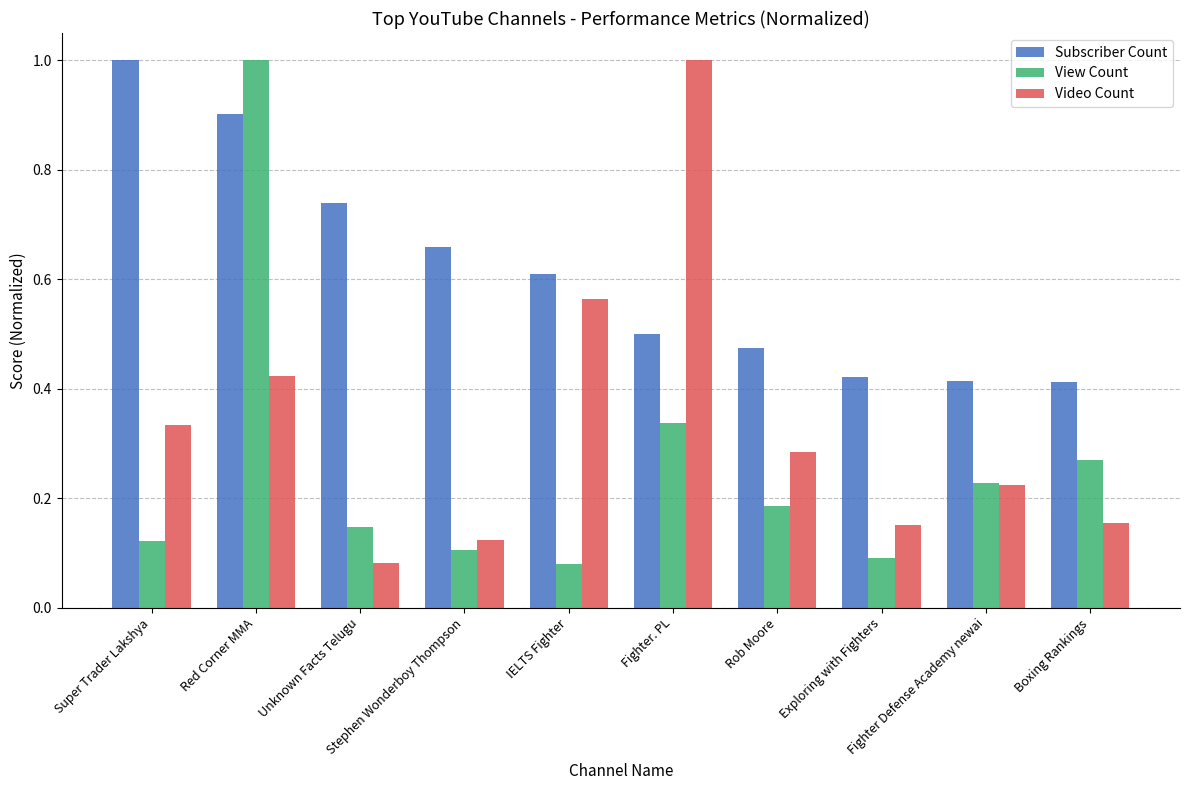

Rank the series by their average value, from highest to lowest.

Subscriber Count, Video Count, View Count